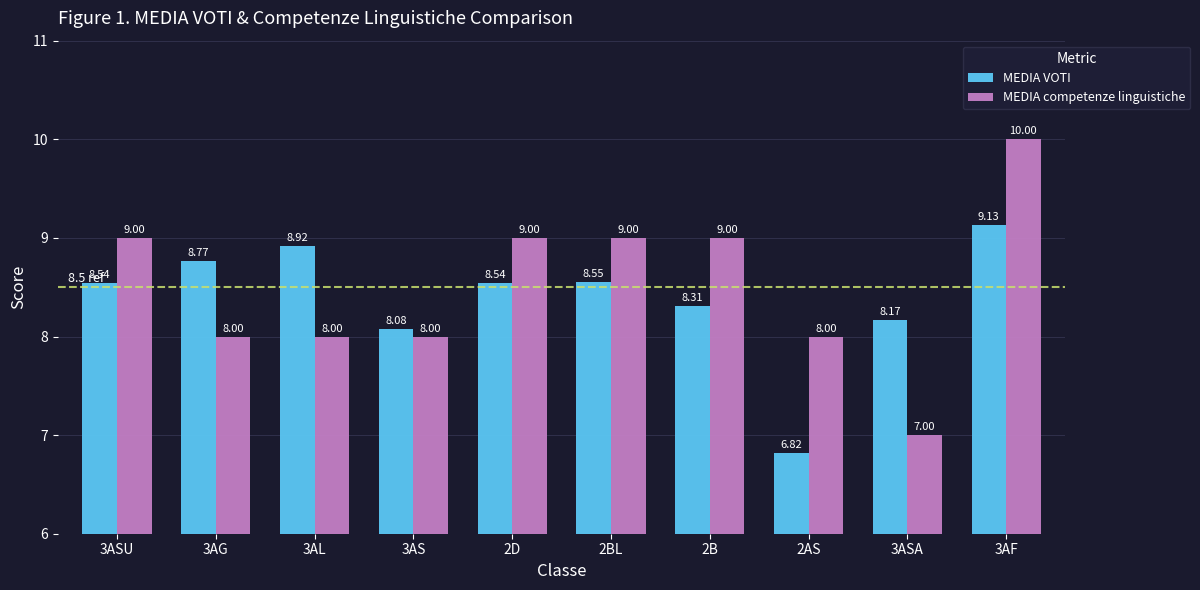

What is the difference between the MEDIA VOTI values at 2D and 3AS?

0.5